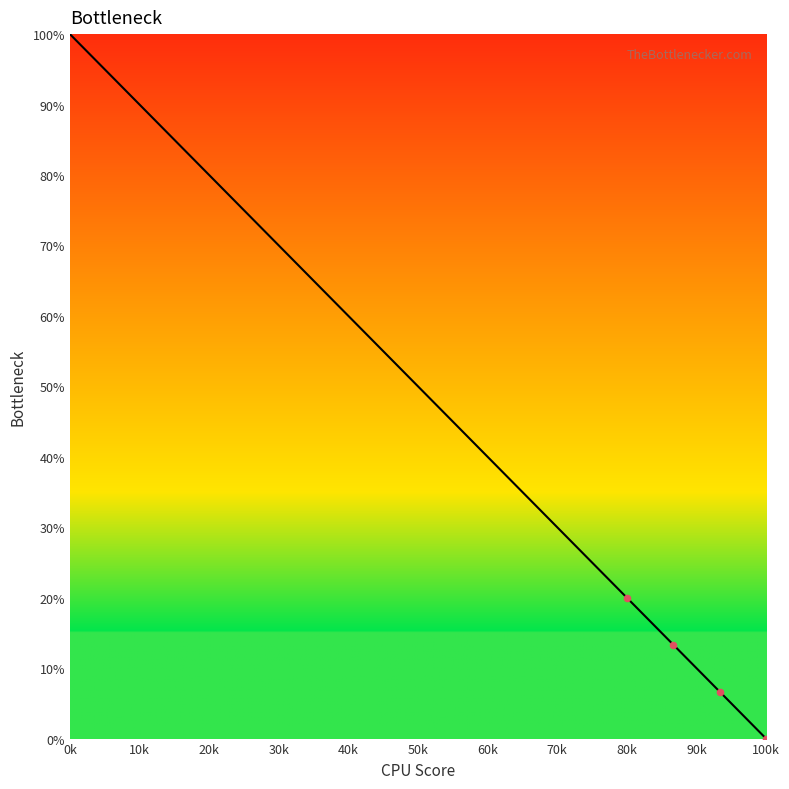

What is the difference between the maximum and minimum values?

100.0